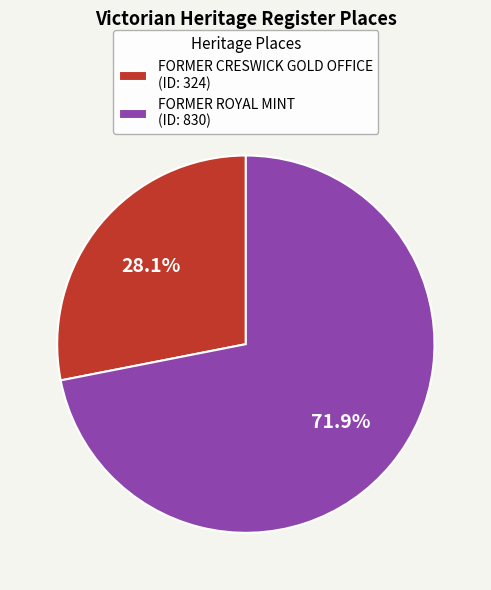

What percentage is the FORMER ROYAL MINT slice, to the nearest percent?

72%